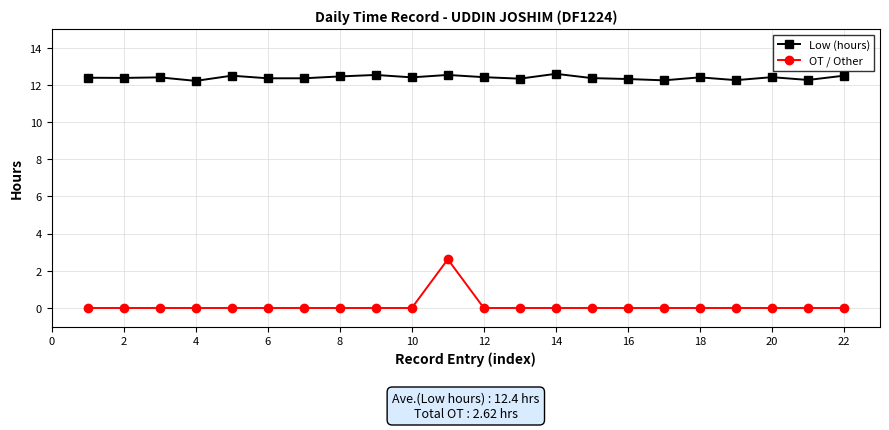

List the series in order of their peak value, highest first.

Low (hours), OT / Other